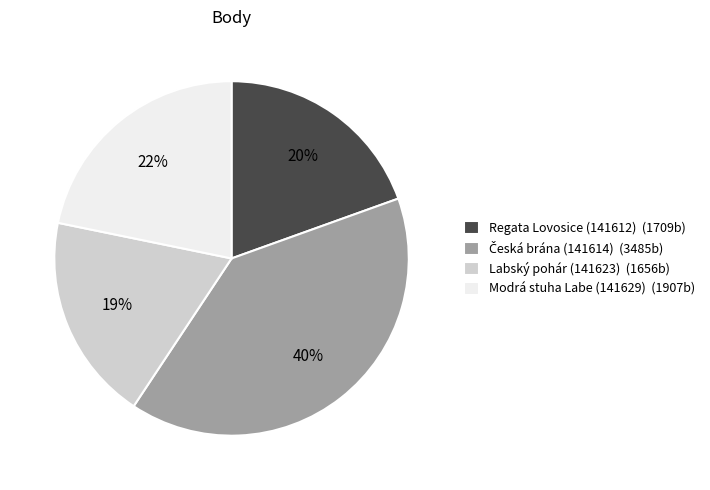

To the nearest percent, what portion does Modrá stuha Labe (141629) represent?

22%